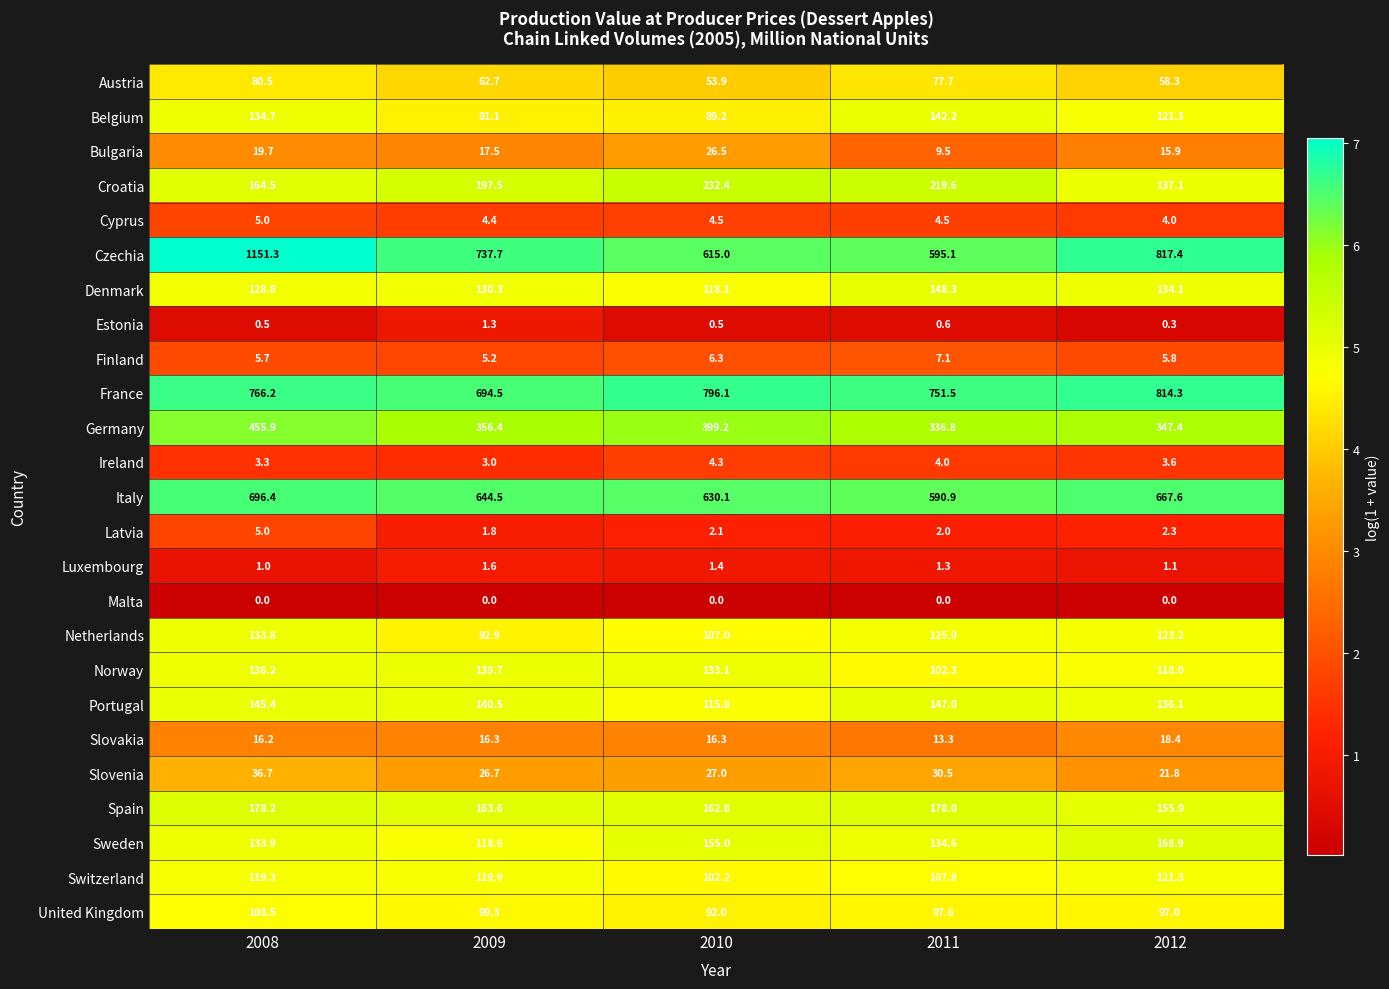

Which series changed the most between 2008 and 2010?

Czechia